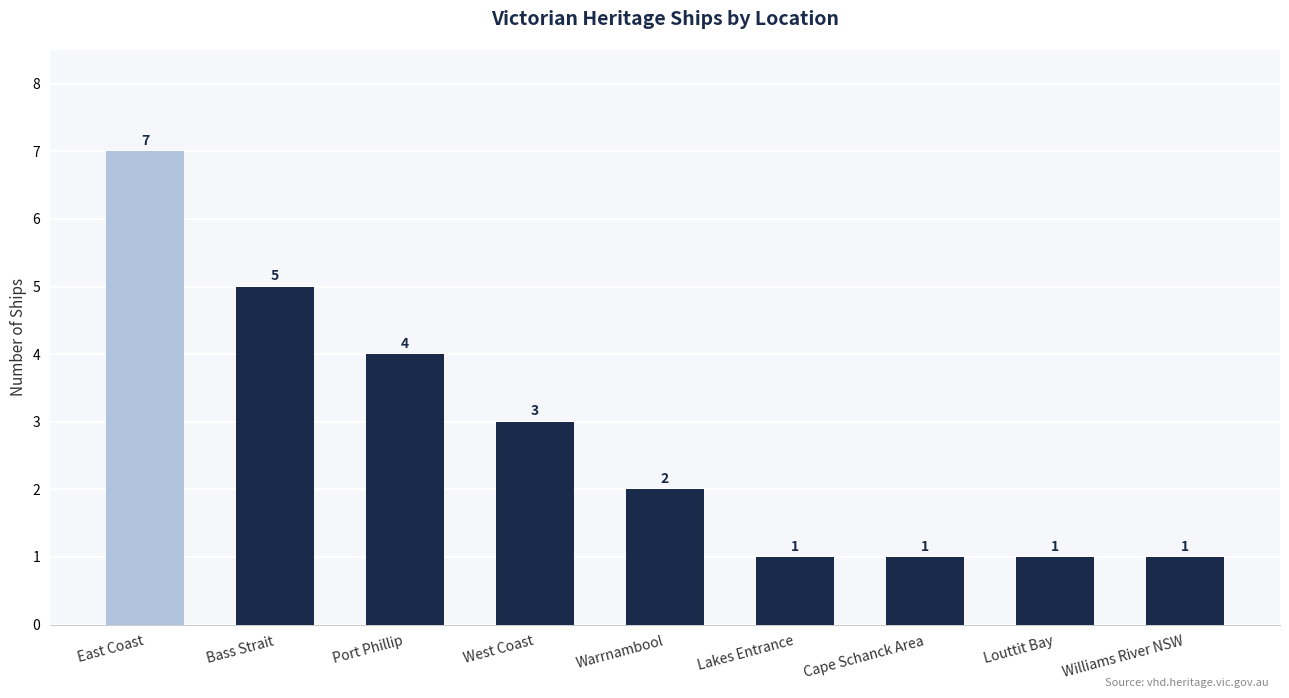

What is the ratio of the value at West Coast to the value at East Coast?

0.4